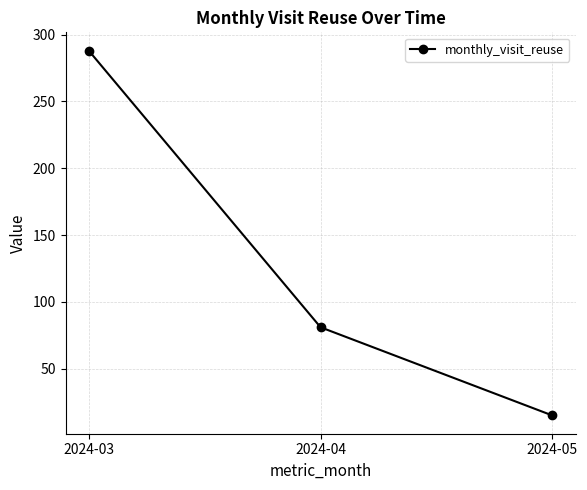

What is the value of the 2nd point from the left?

81